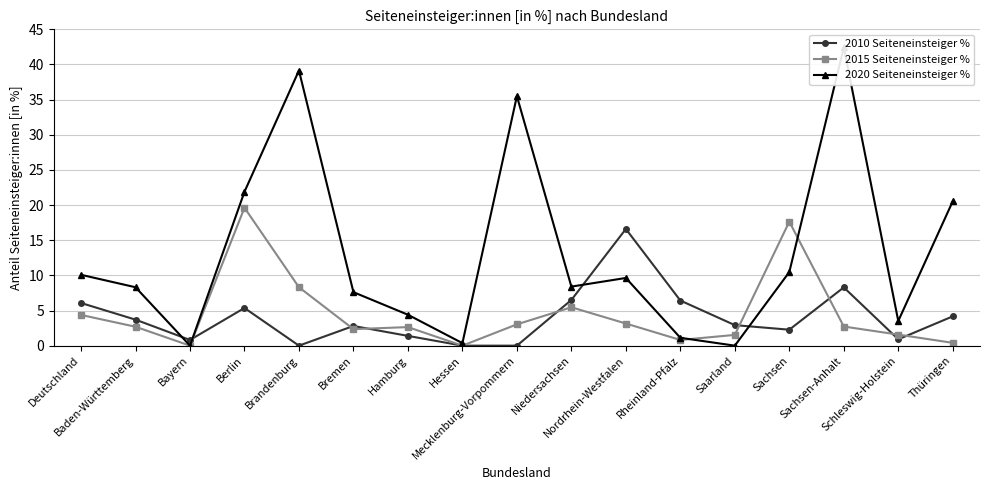

True or false: 2020 Seiteneinsteiger % has more than 0 points higher than both neighbors.

True